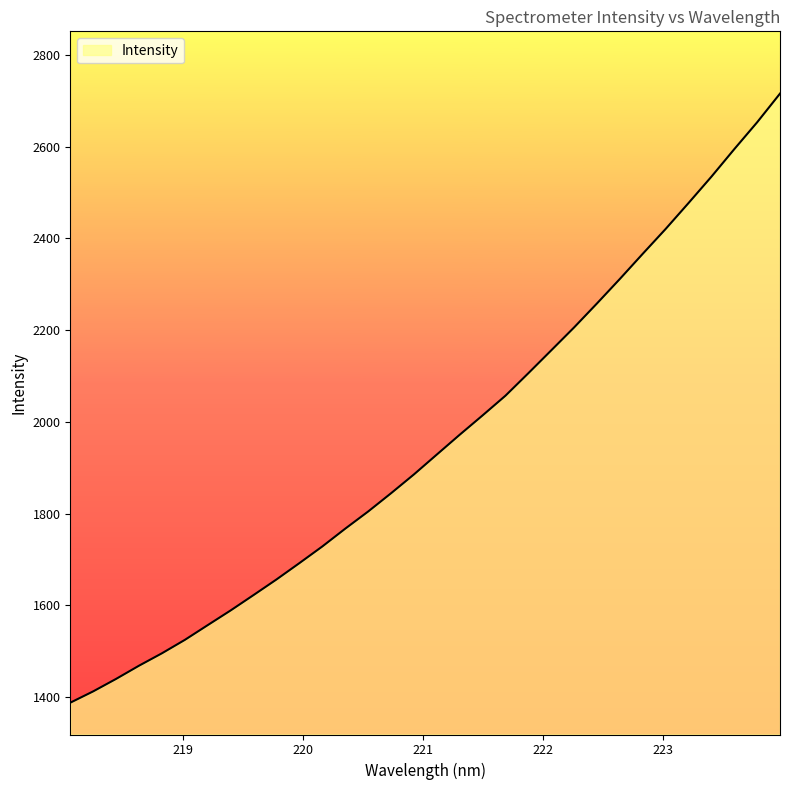

What is the difference between the maximum and minimum values?

1328.7